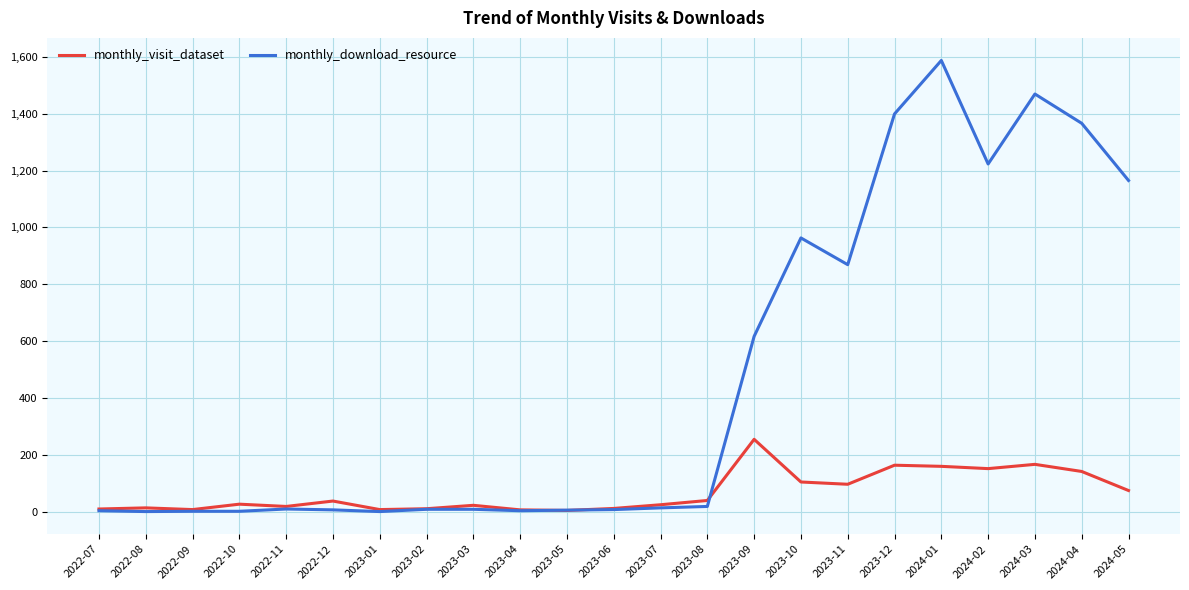

Which category has the highest value in the monthly_download_resource series?

2024-01